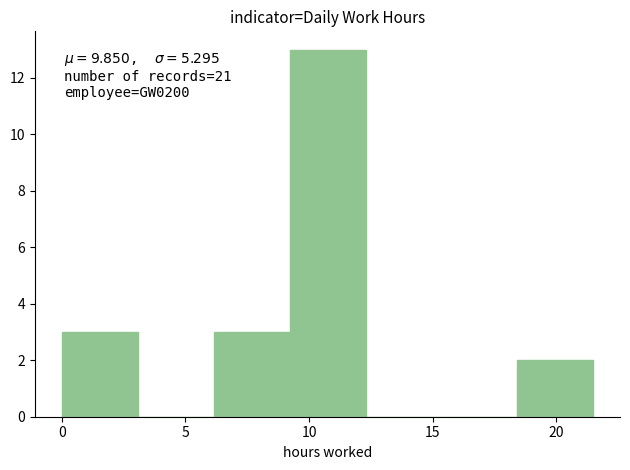

Over which range of the x-axis is the bar tallest?

9.0 to 12.5